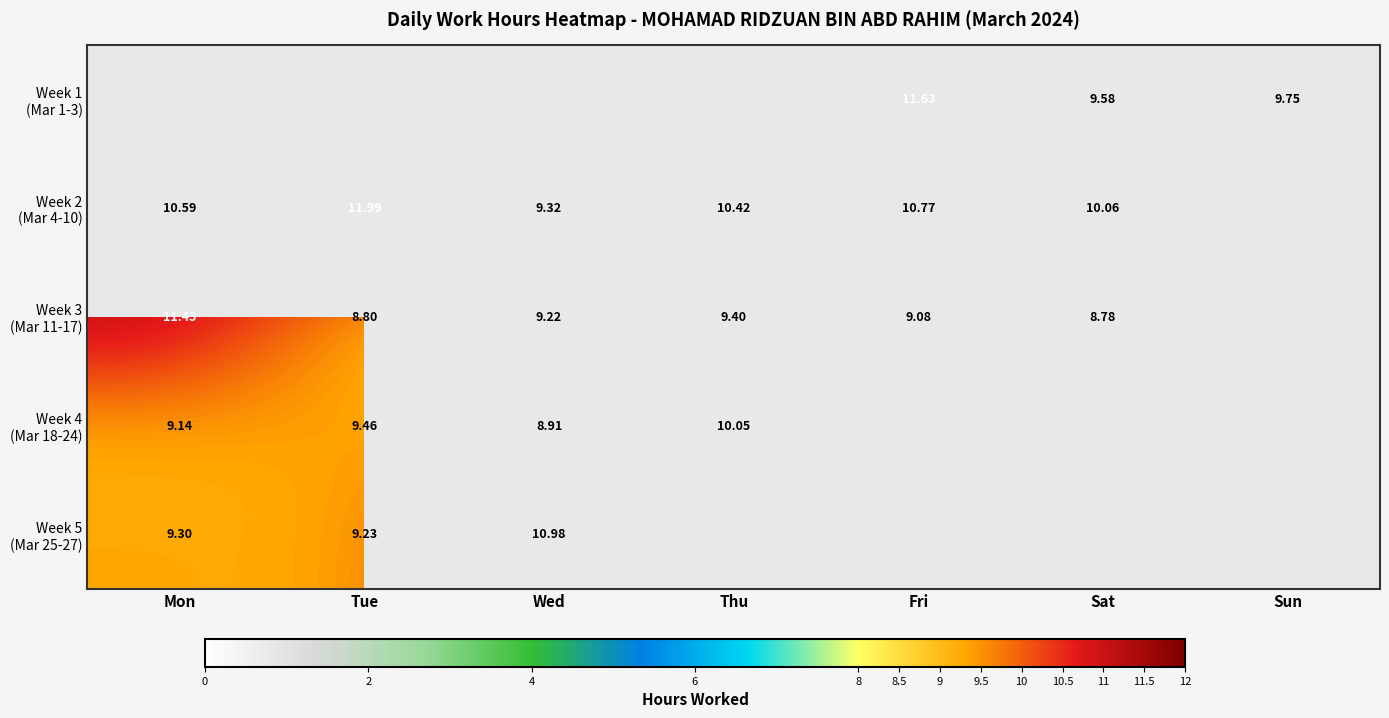

The value of Week 3 (Mar 11-17) at Mon is 11.4. True or false?

True